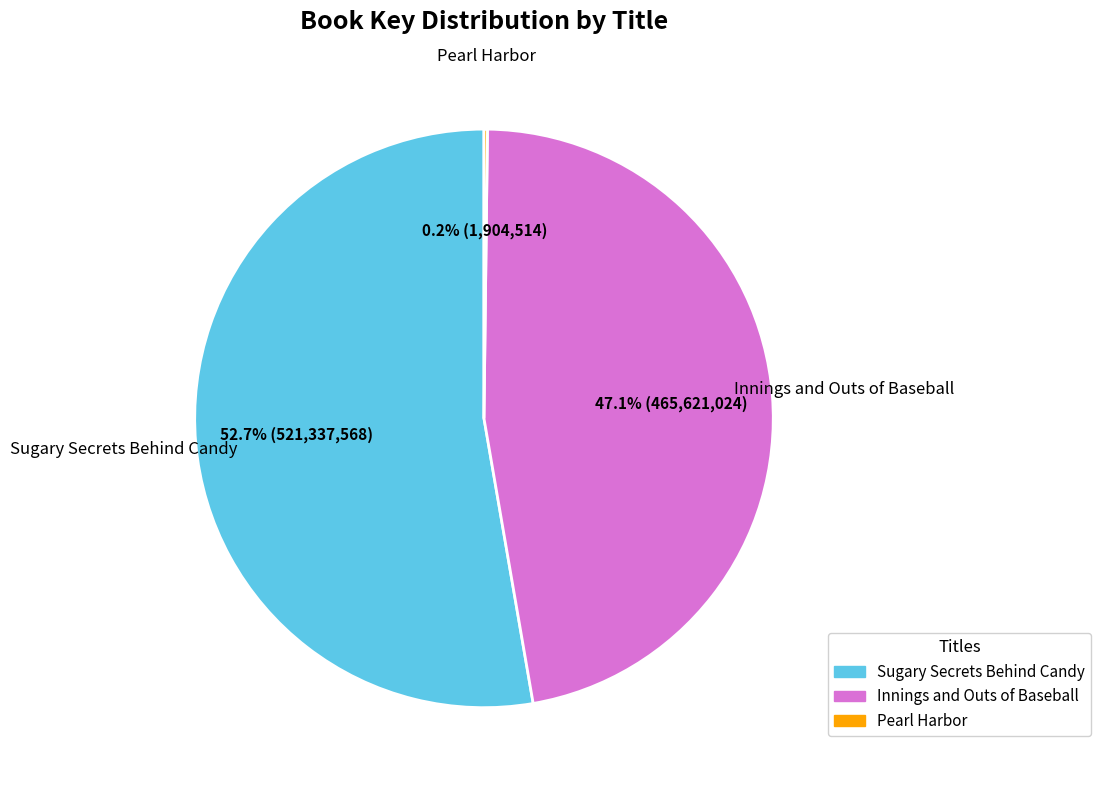

Do Sugary Secrets Behind Candy and Innings and Outs of Baseball together represent more than half of the pie?

Yes